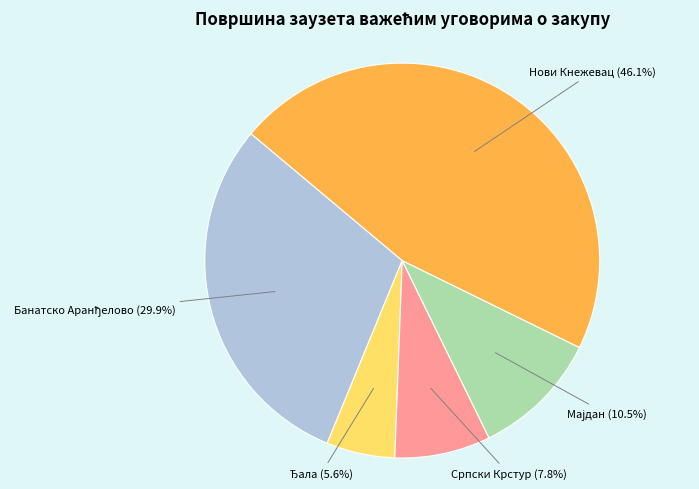

Is there a majority slice in this chart?

No